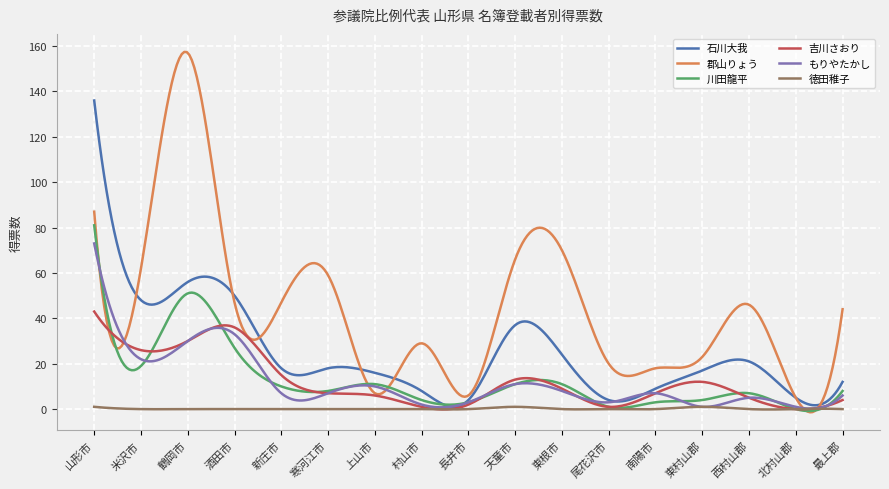

List the series in order of their peak value, highest first.

郡山りょう, 石川大我, 川田龍平, もりやたかし, 吉川さおり, 徳田稚子